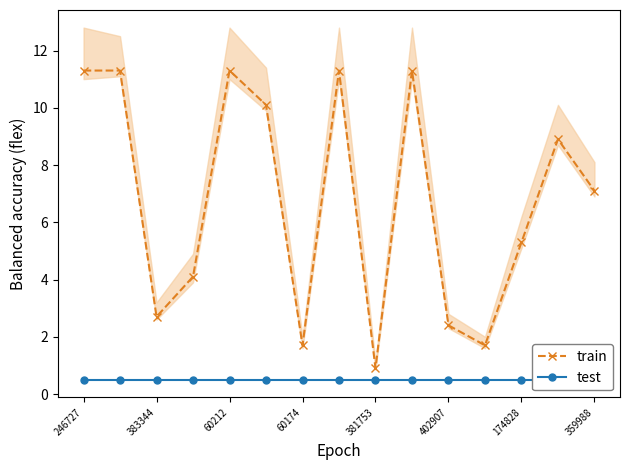

Reading left to right, extract all data points from this chart.

train: 11.3	11.3	2.7	4.1	11.3	10.1	1.7	11.3	0.9	11.3	2.4	1.7	5.3	8.9	7.1
test: 0.5	0.5	0.5	0.5	0.5	0.5	0.5	0.5	0.5	0.5	0.5	0.5	0.5	0.5	0.5